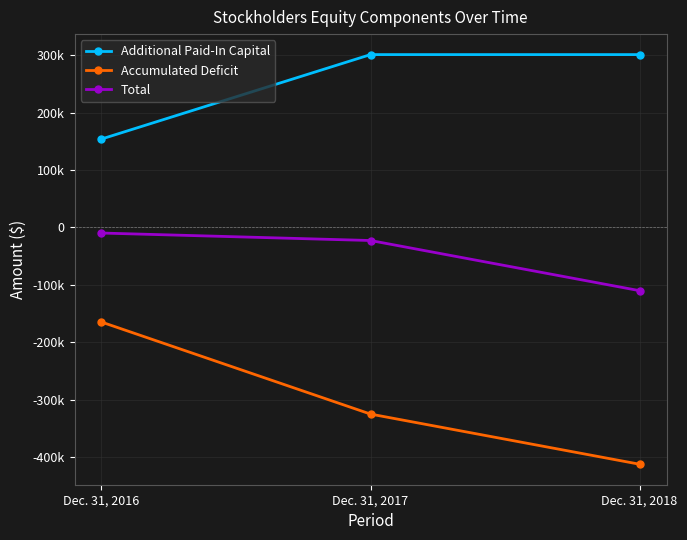

Which series has the widest spread of values?

Accumulated Deficit